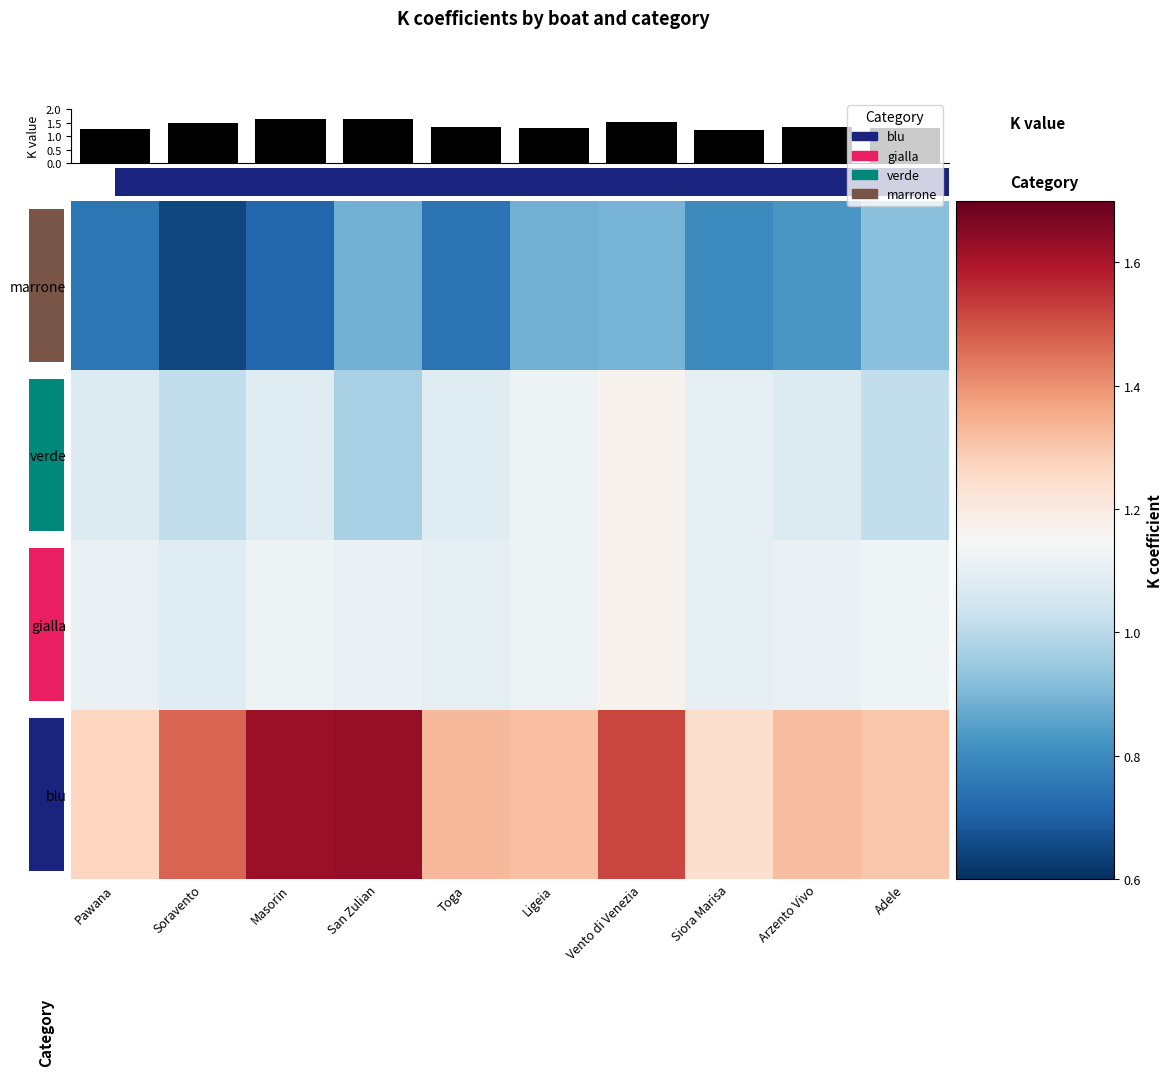

Reading left to right, transcribe all the data shown in this chart.

blu: Pawana=1.3	Soravento=1.5	Masorin=1.6	San Zulian=1.6	Toga=1.3	Ligeia=1.3	Vento di Venezia=1.5	Siora Marisa=1.2	Arzento Vivo=1.3	Adele=1.3
gialla: Pawana=1.1	Soravento=1.1	Masorin=1.1	San Zulian=1.1	Toga=1.1	Ligeia=1.1	Vento di Venezia=1.2	Siora Marisa=1.1	Arzento Vivo=1.1	Adele=1.1
verde: Pawana=1.1	Soravento=1.0	Masorin=1.1	San Zulian=1.0	Toga=1.1	Ligeia=1.1	Vento di Venezia=1.2	Siora Marisa=1.1	Arzento Vivo=1.1	Adele=1.0
marrone: Pawana=0.8	Soravento=0.7	Masorin=0.7	San Zulian=0.9	Toga=0.7	Ligeia=0.9	Vento di Venezia=0.9	Siora Marisa=0.8	Arzento Vivo=0.8	Adele=0.9